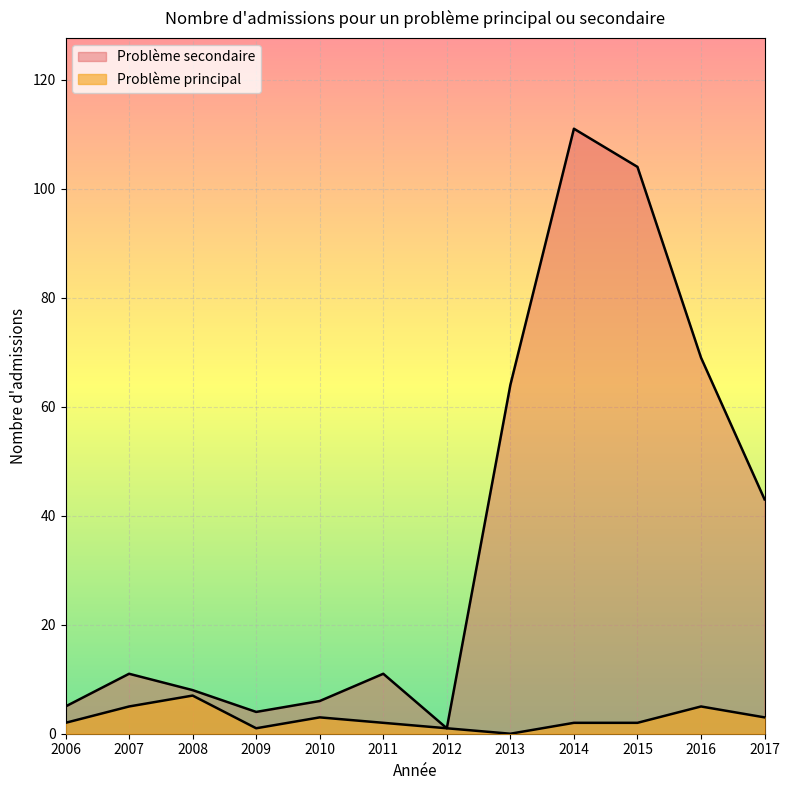

At which label does Problème principal reach its minimum?

2013